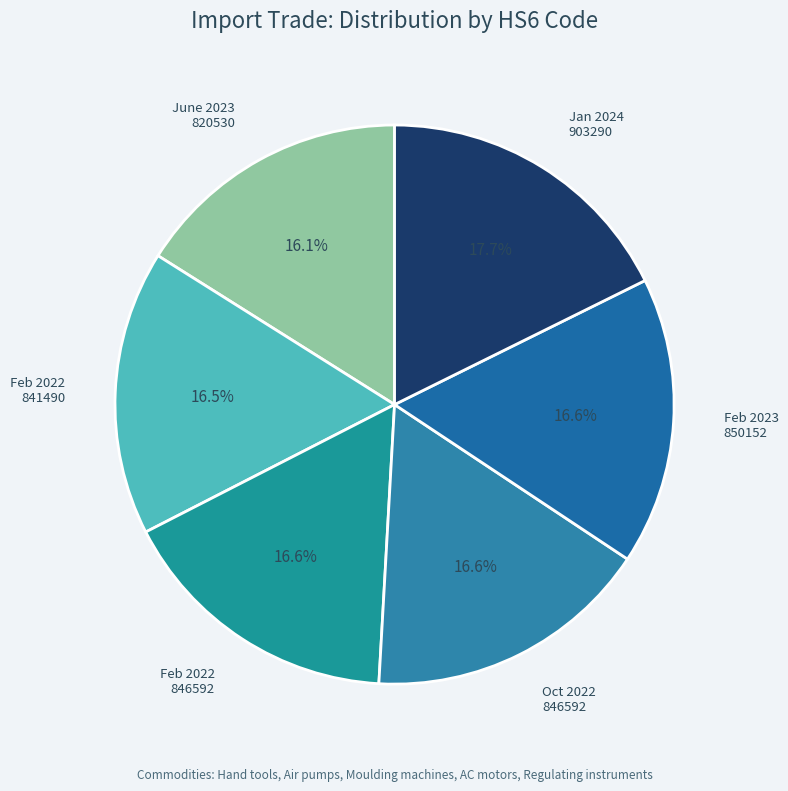

To the nearest percent, what is the difference between the largest and smallest slice percentages?

2%